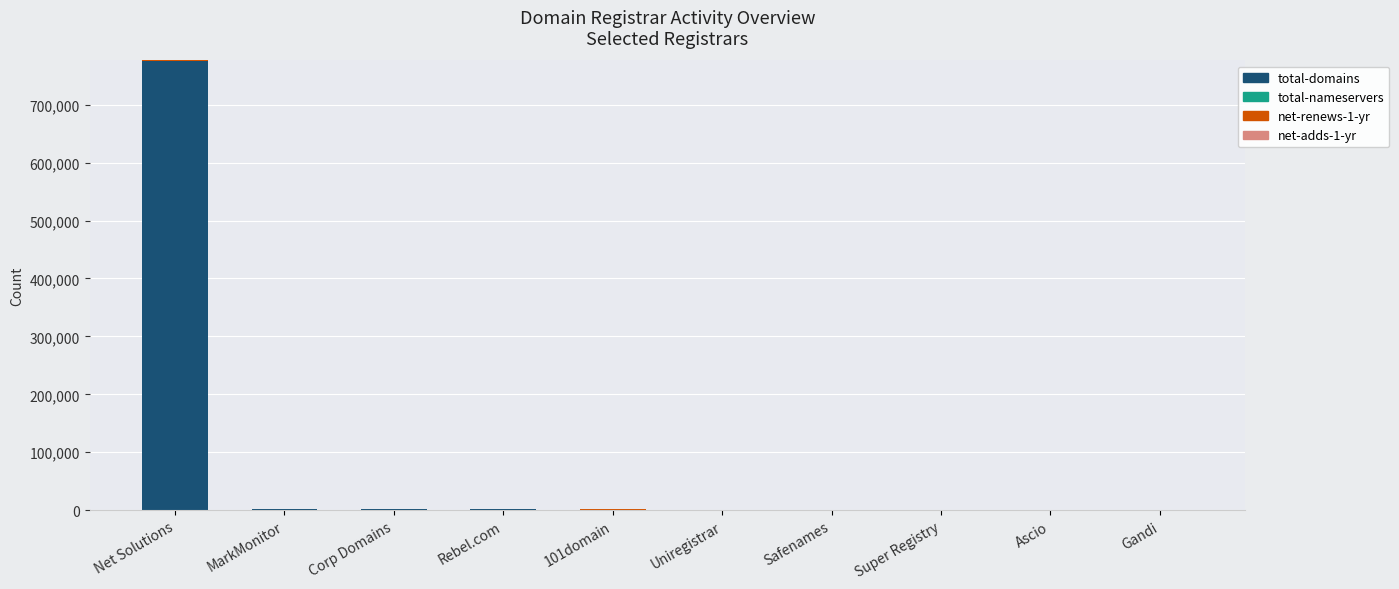

At which category is the sum across all series the highest?

Net Solutions